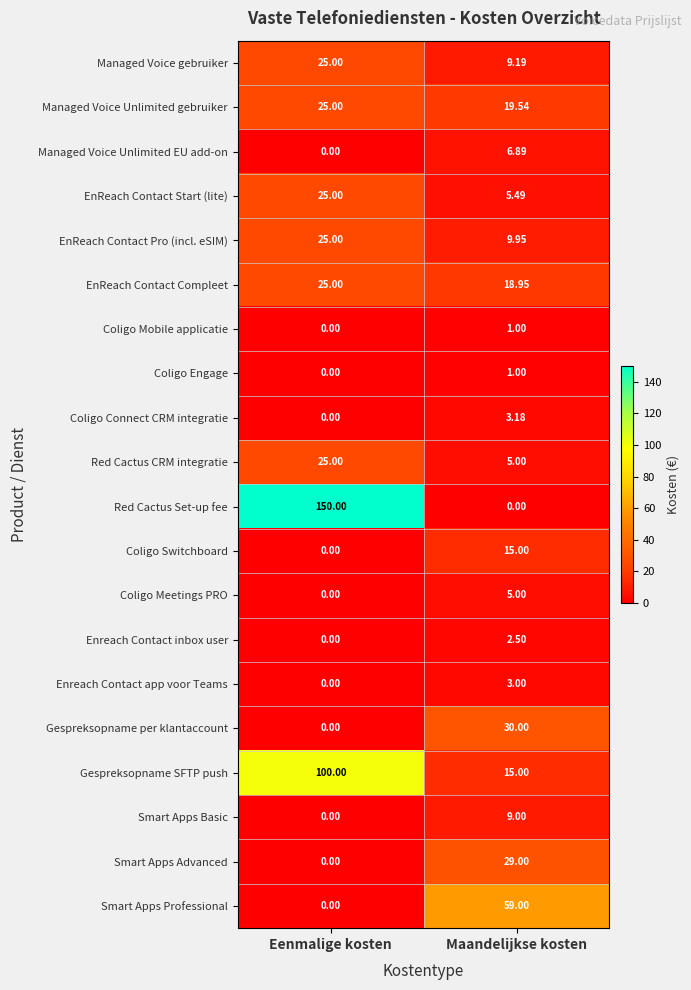

Which series changed the most between Eenmalige kosten and Maandelijkse kosten?

Red Cactus Set-up fee